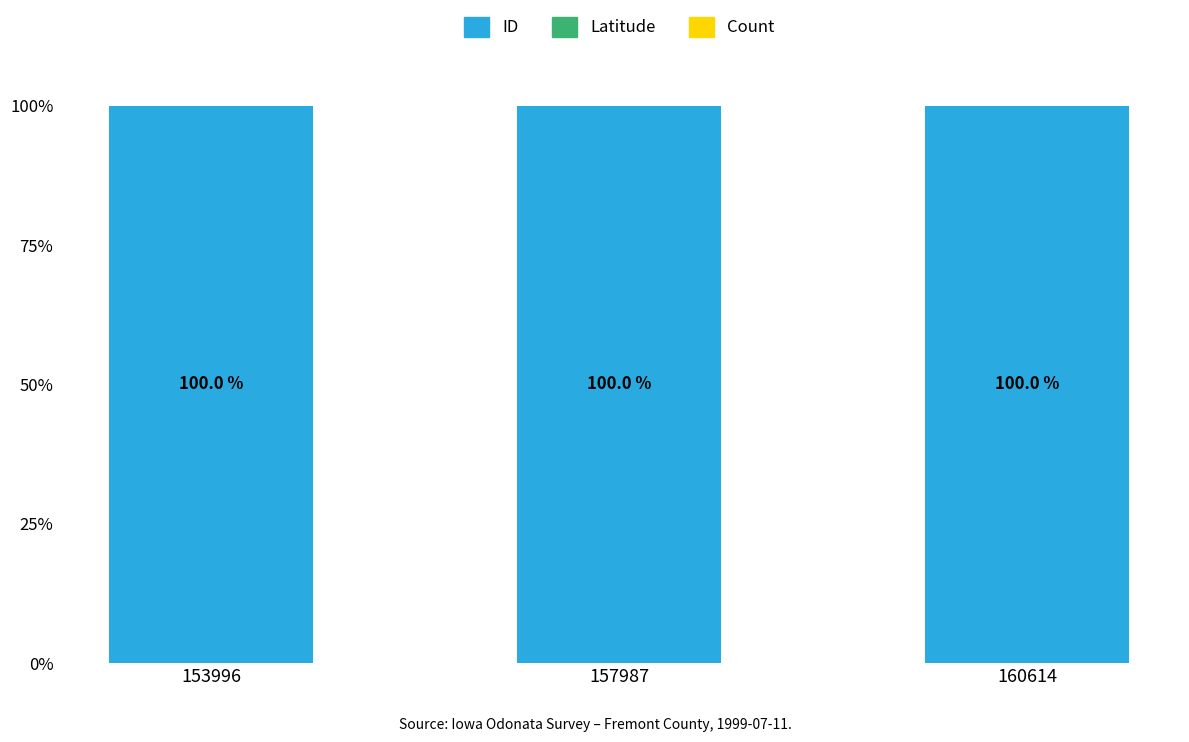

The value of ID at 153996 is 147.0. True or false?

False